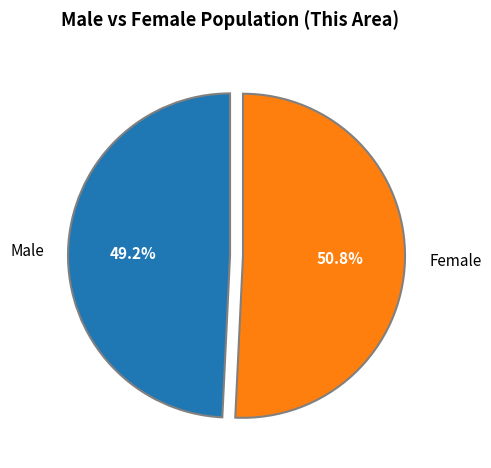

Approximately how many times larger is the value at Male compared to Female?

1.0